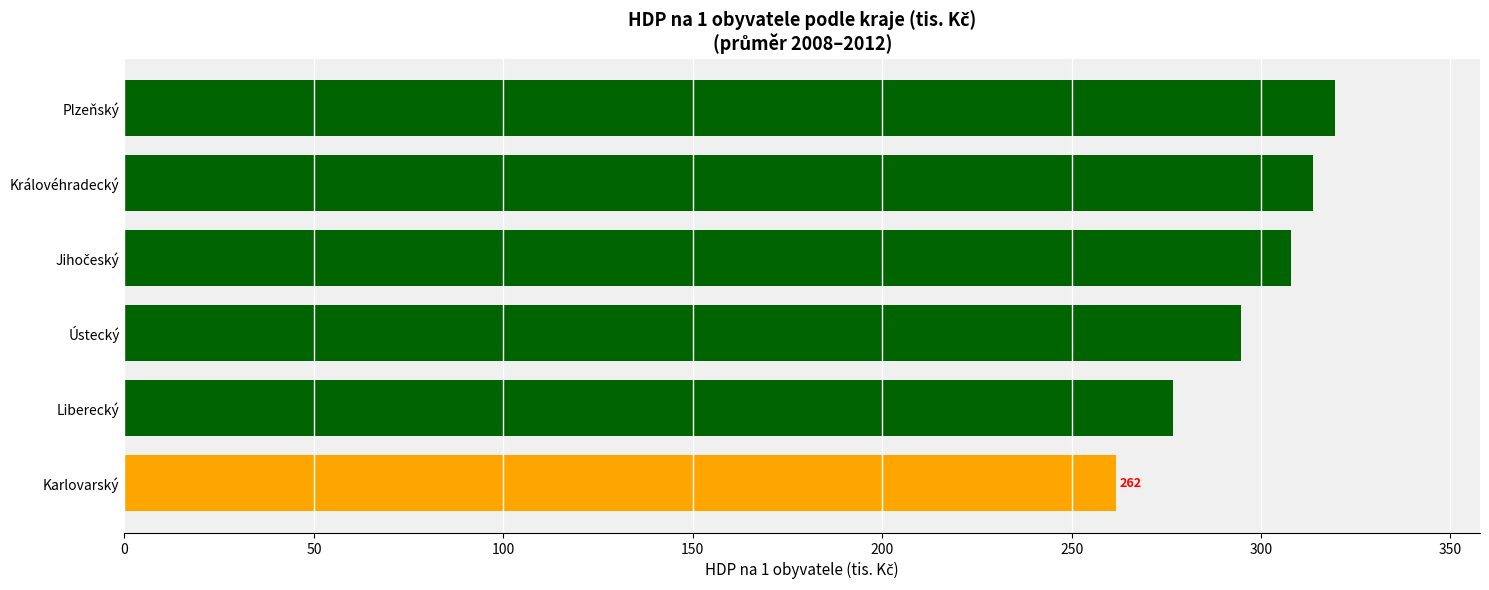

Between Liberecký and Ústecký, which is larger?

Ústecký